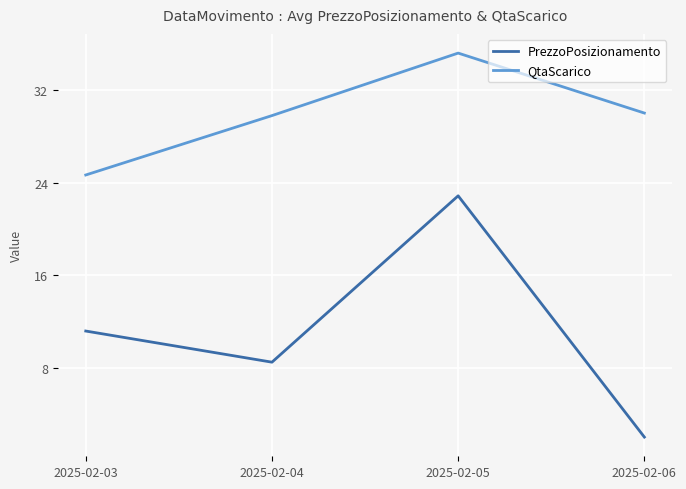

True or false: QtaScarico and PrezzoPosizionamento intersect in this chart.

False